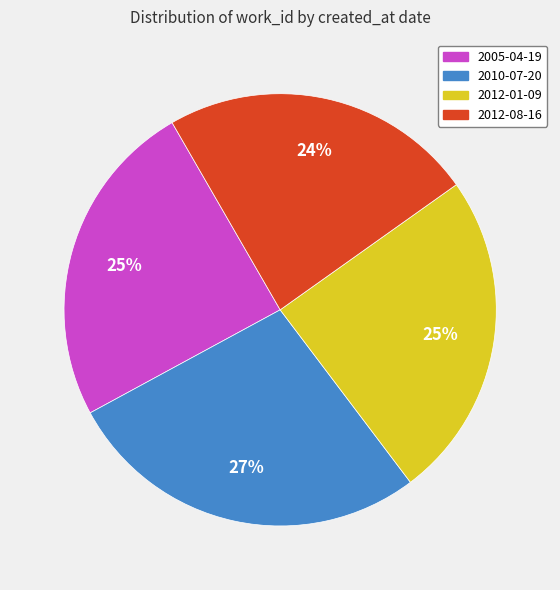

To the nearest percent, what is the average slice percentage?

25%